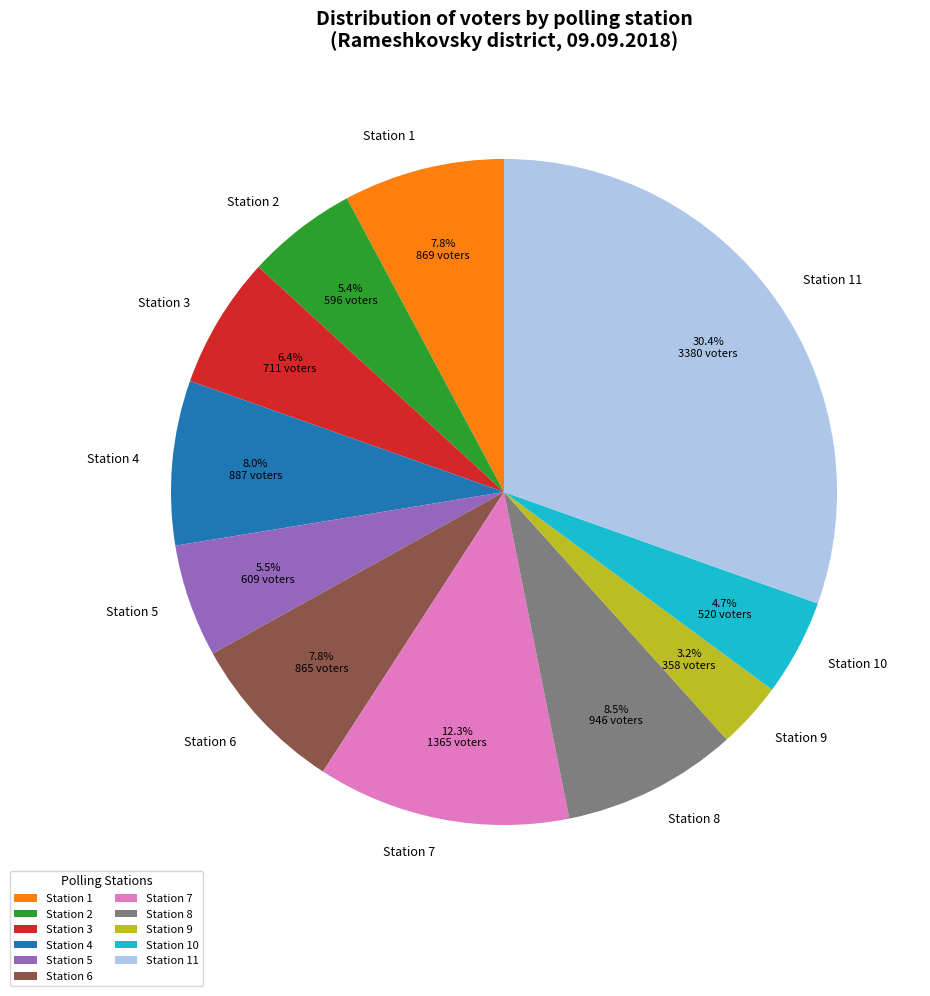

Which slice is the largest?

Station 11